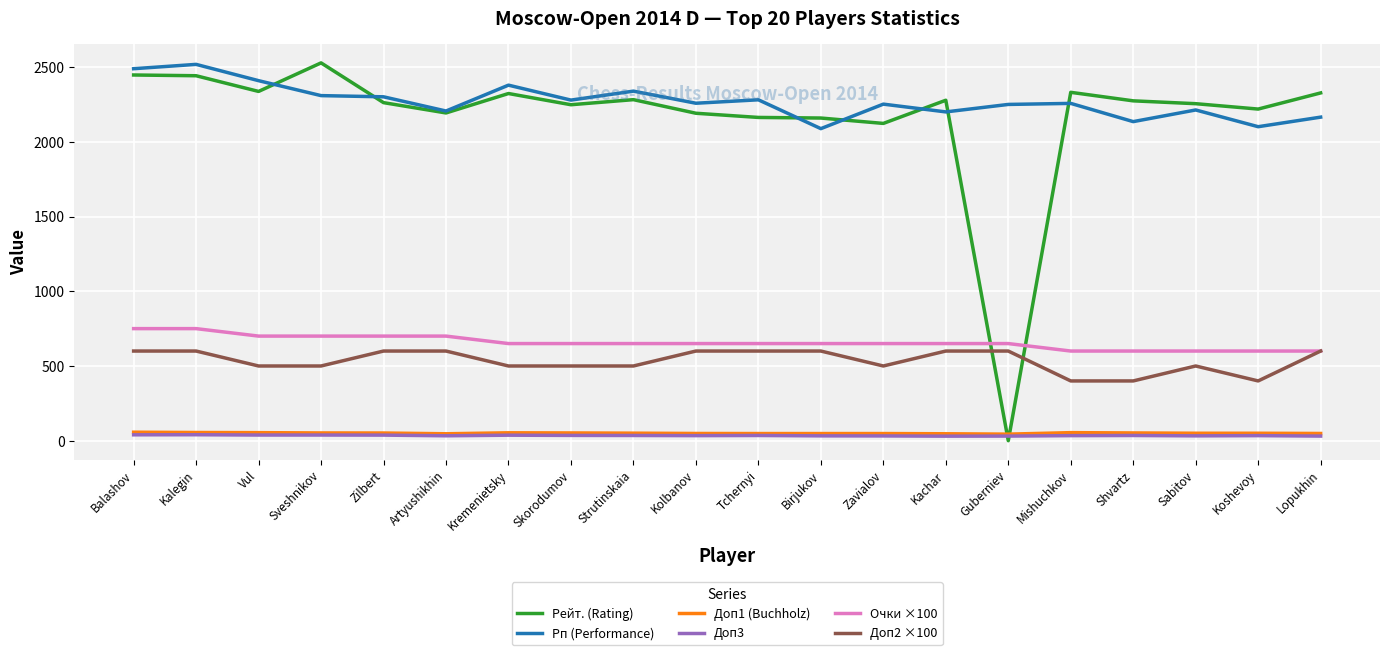

True or false: Рп (Performance) and Доп3 cross at least once.

False